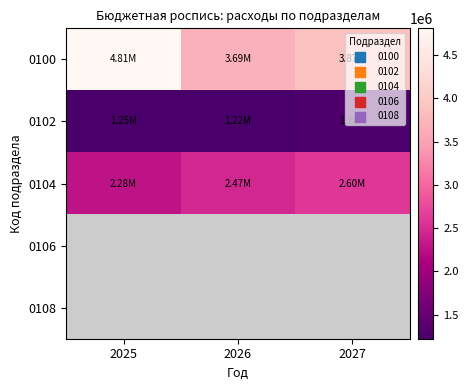

Which has a higher value, 2025 or 2027?

2025